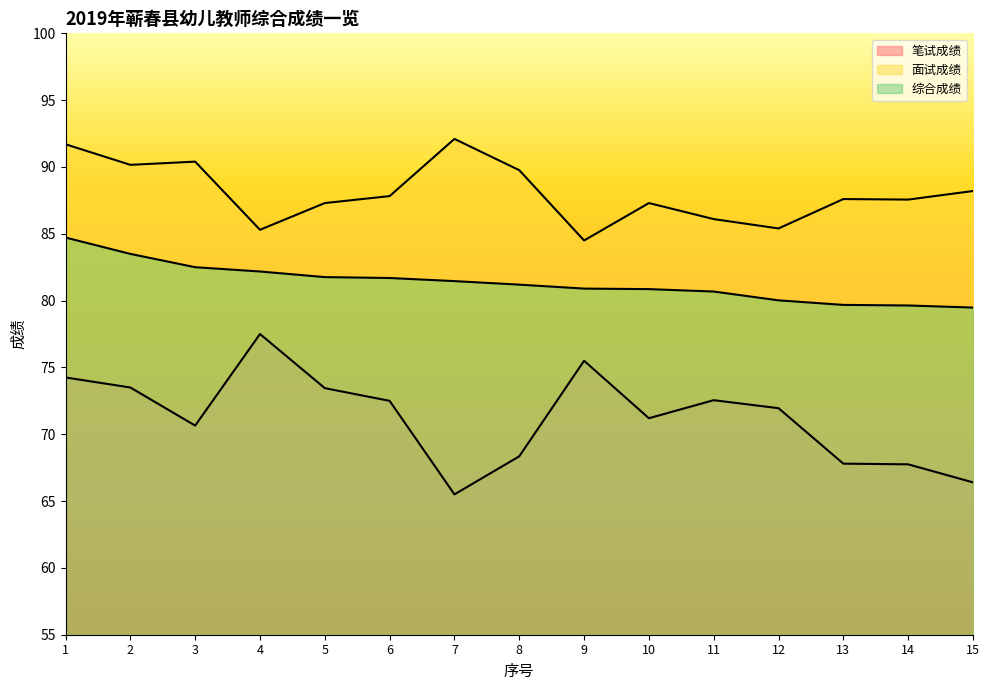

What are all the series names shown in the legend?

笔试成绩, 面试成绩, 综合成绩